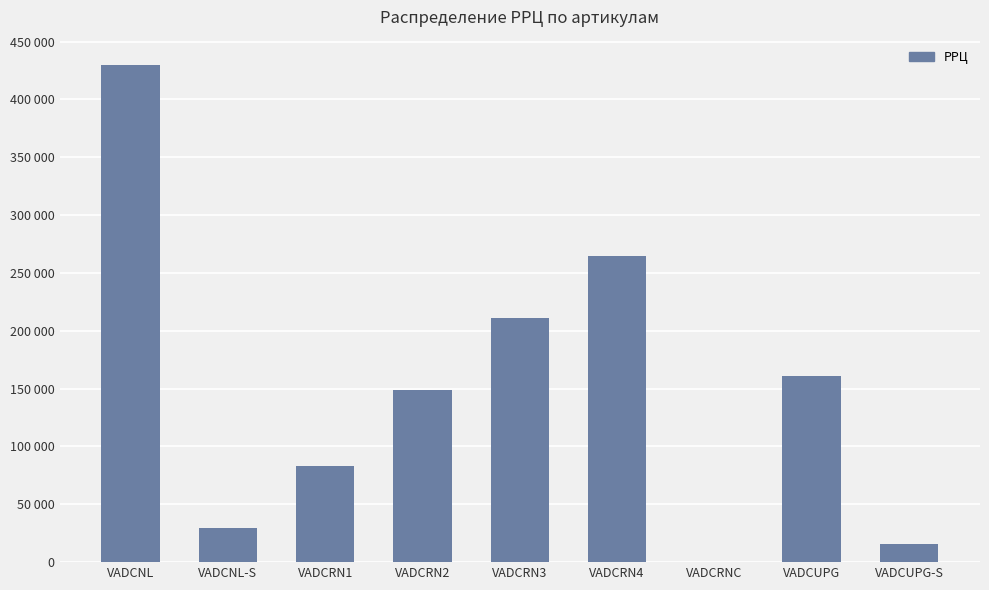

Where does the data first go above 148917?

VADCNL